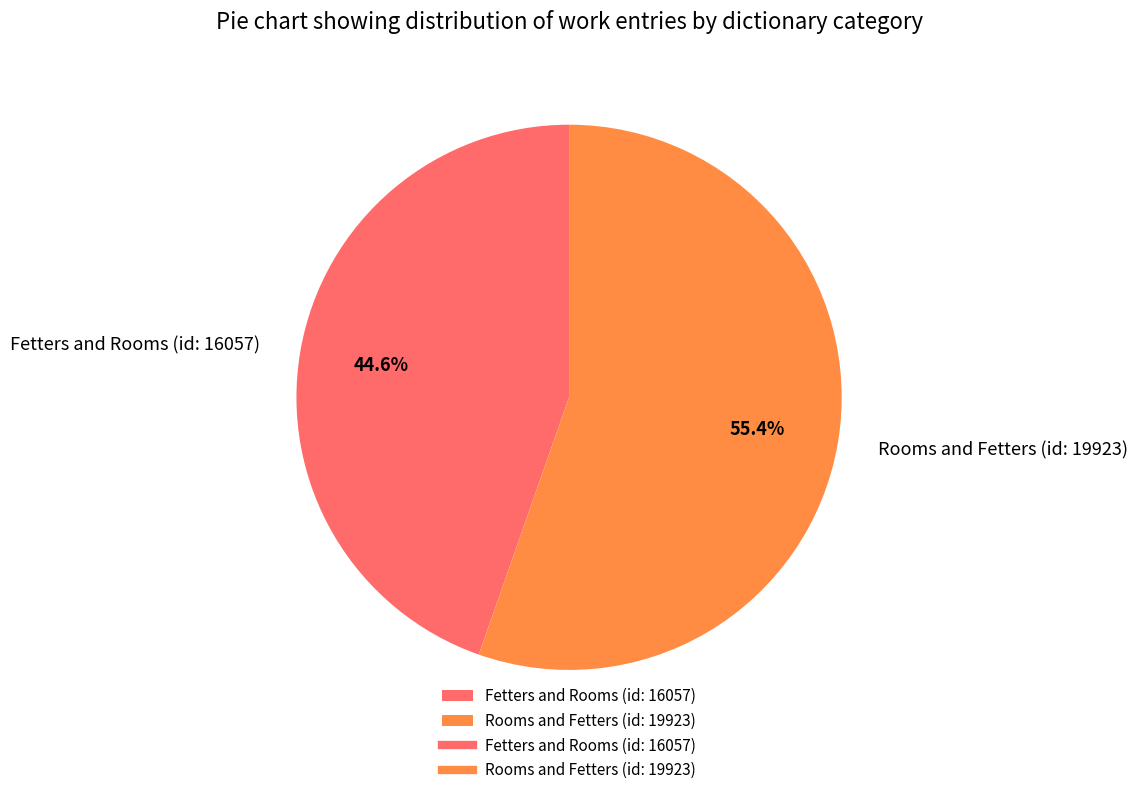

Between Rooms and Fetters (id: 19923) and Fetters and Rooms (id: 16057), which is larger?

Rooms and Fetters (id: 19923)